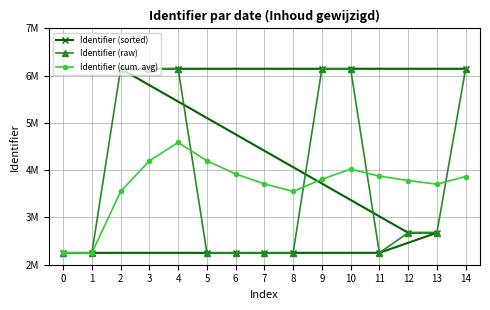

What is the approximate value of Identifier (raw) at 12?

2676599.0